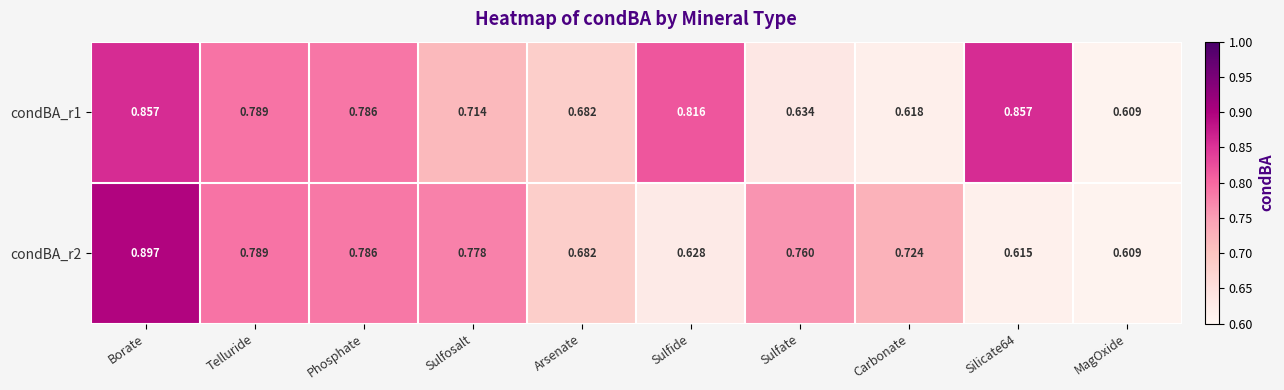

Which category has the highest value across all series?

Borate